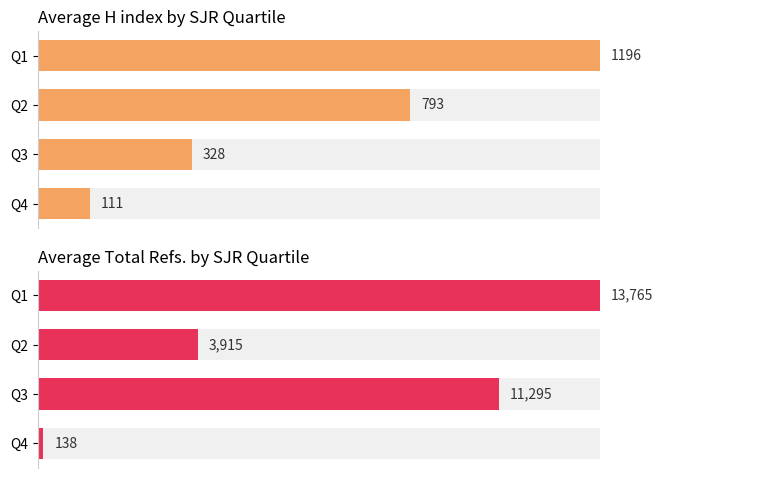

What is the difference between the maximum and minimum values in the Total Refs. (avg) series?

13627